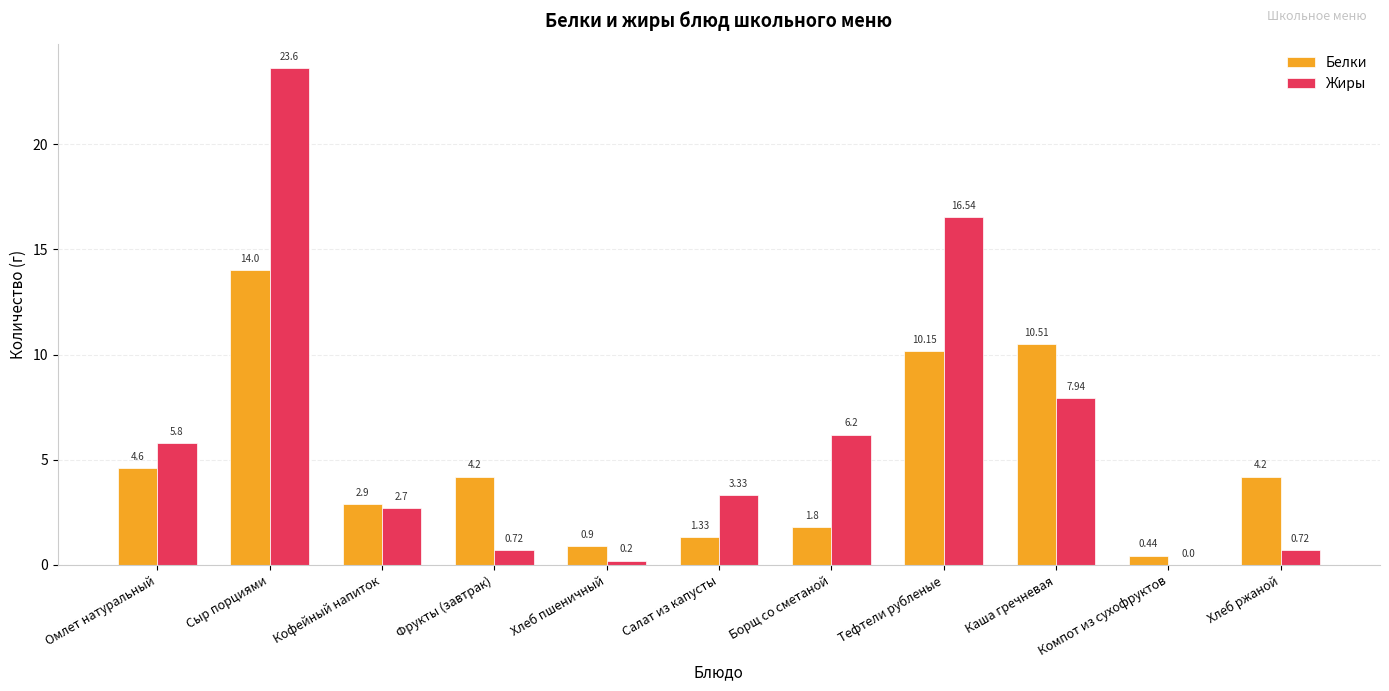

How many data points does each series have?

11